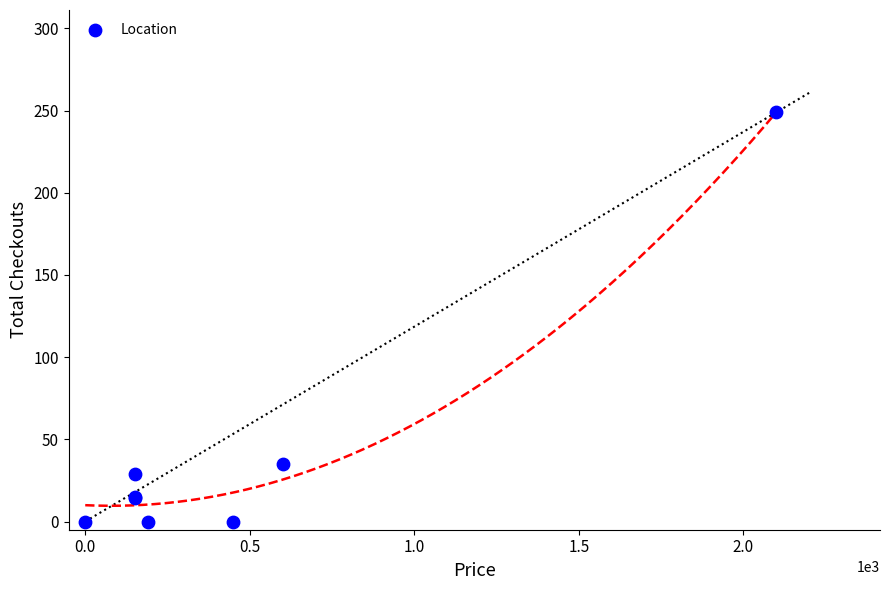

What Y value in the scatter plot is closest to 124?

35